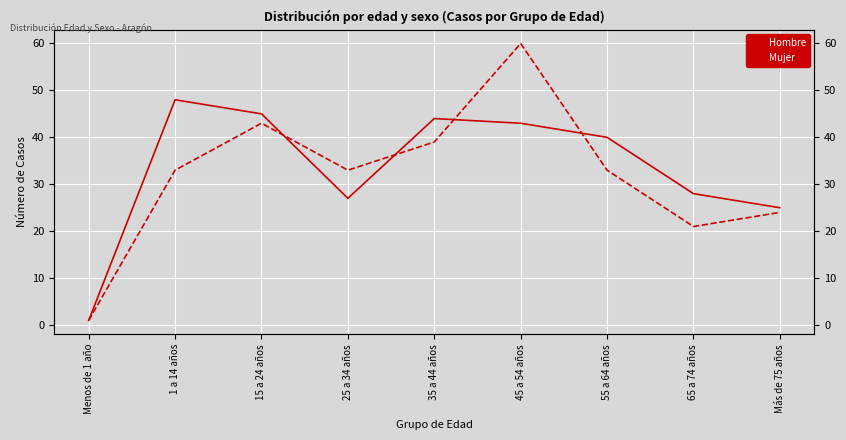

How many values in the Mujer series are below 33?

3